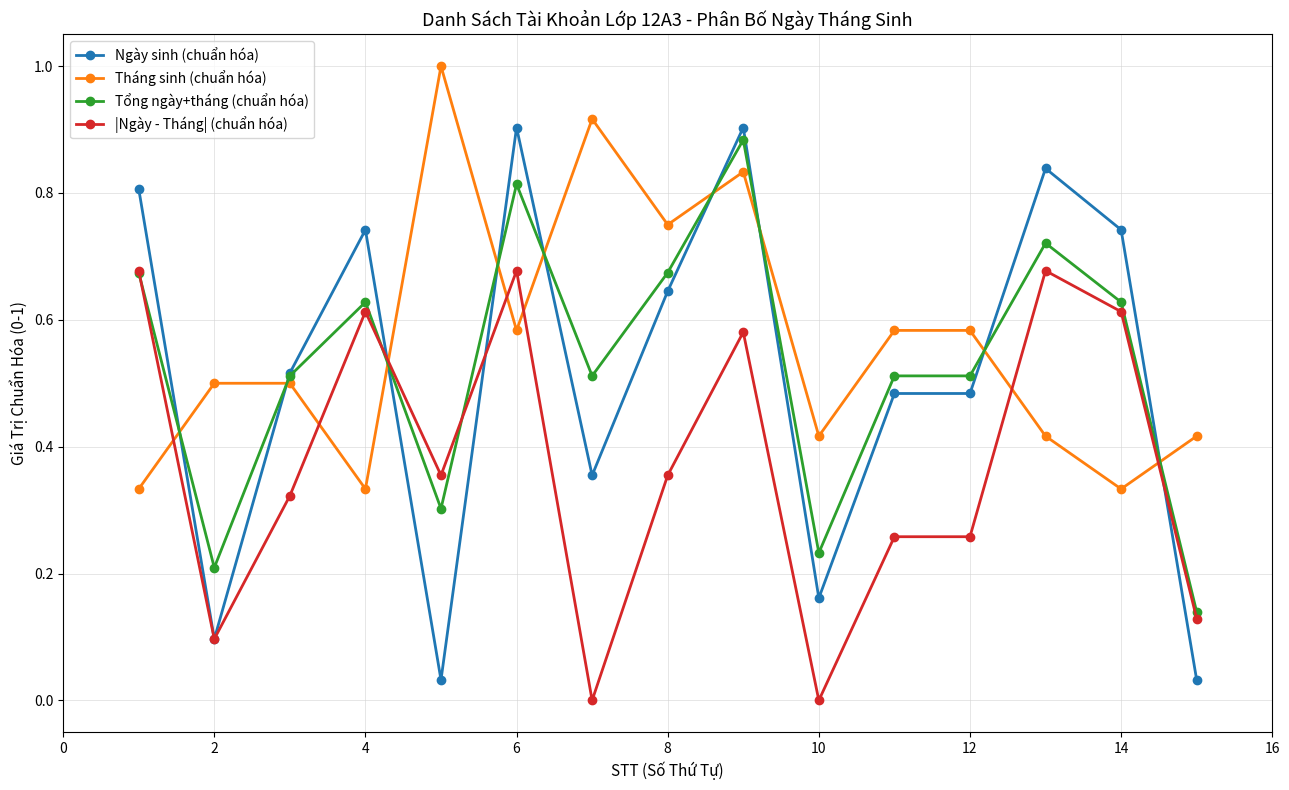

How many lines are shown in the chart?

4